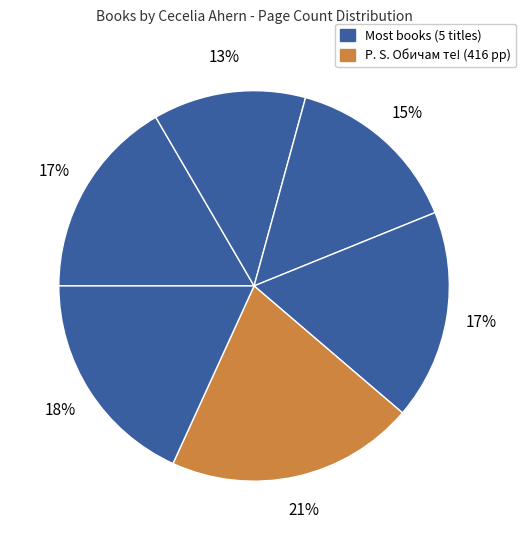

Does any single category account for the majority?

No